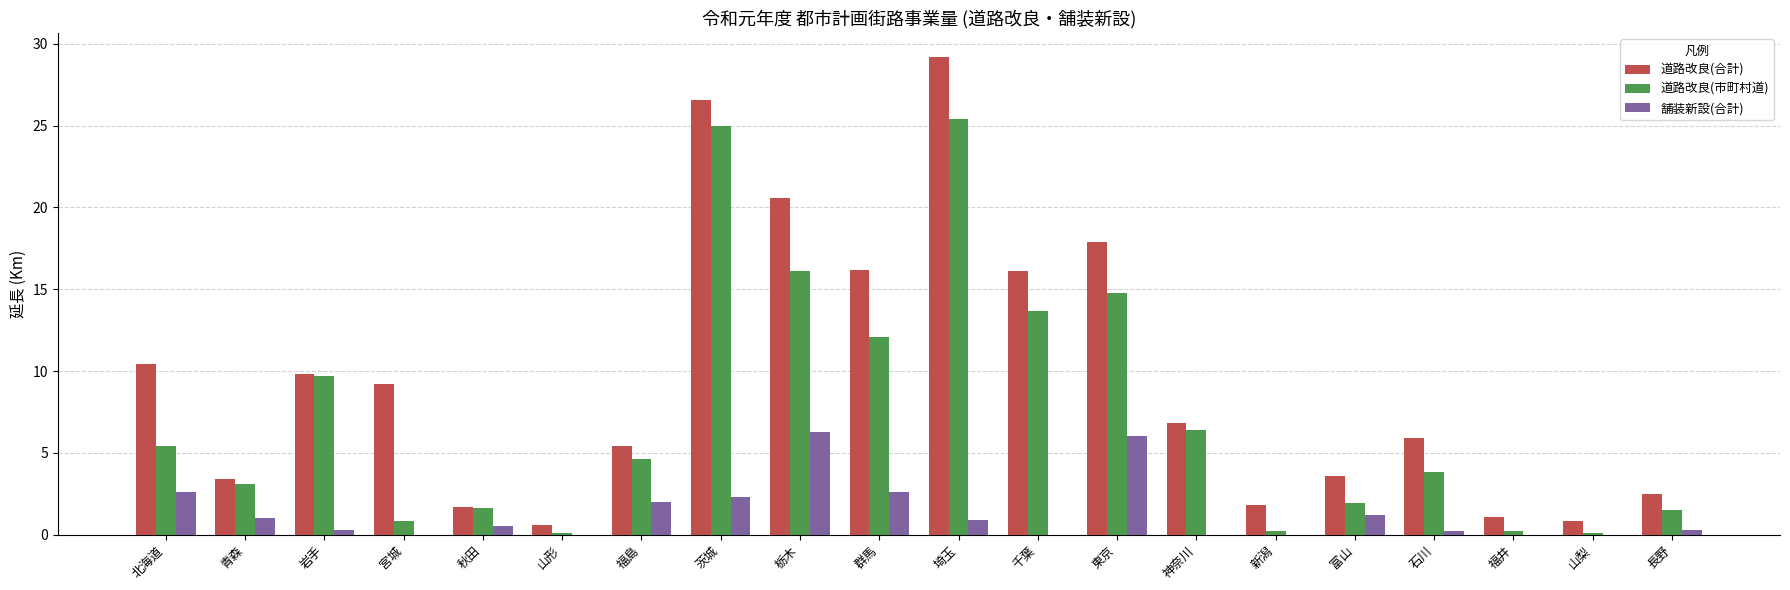

What is the sum of the 道路改良(合計) values at 埼玉 and 茨城?

55.8